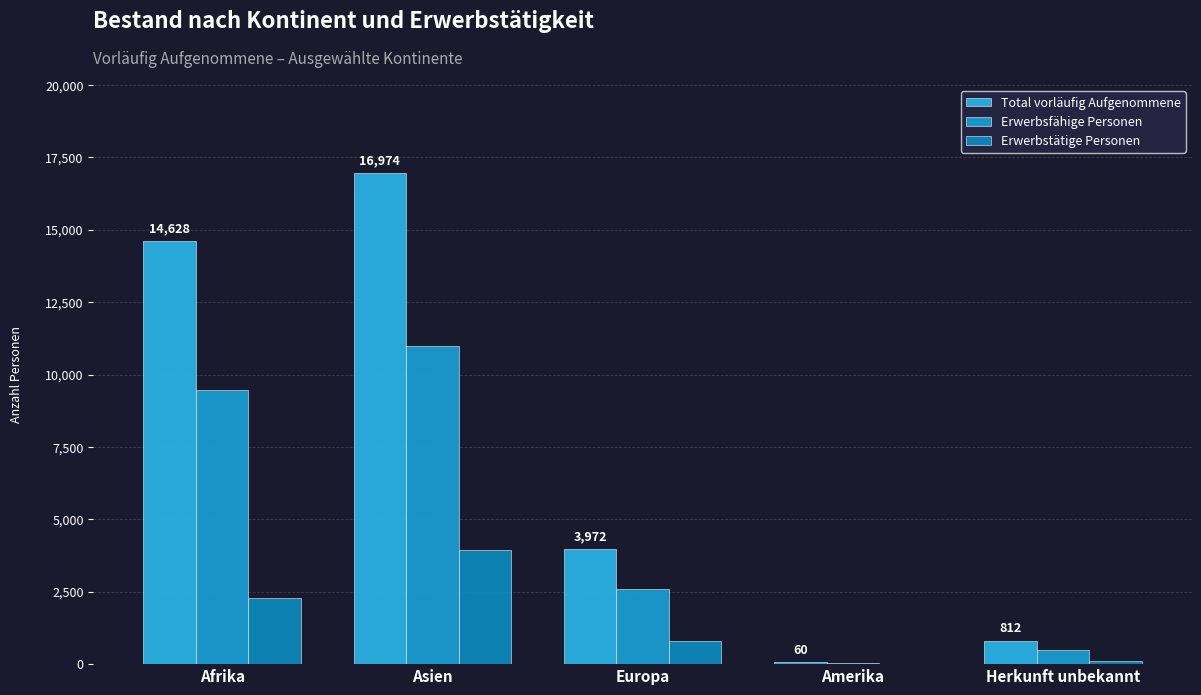

At which label does Total vorläufig Aufgenommene reach its peak?

Asien